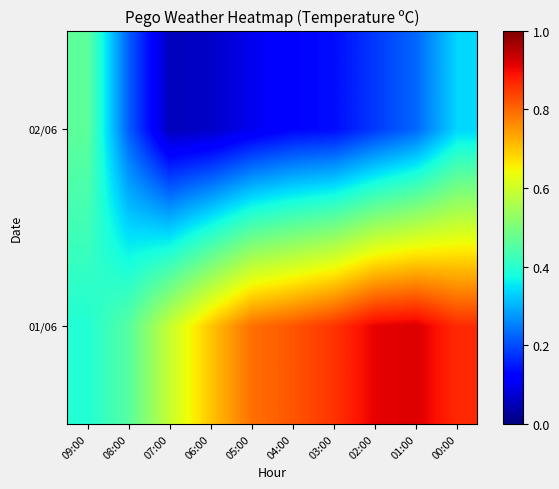

Reading right to left, what are all the values shown in this chart?

01/06: 00:00=0.9	01:00=0.9	02:00=0.9	03:00=0.9	04:00=0.8	05:00=0.8	06:00=0.7	07:00=0.6	08:00=0.5	09:00=0.4
02/06: 00:00=0.3	01:00=0.2	02:00=0.2	03:00=0.1	04:00=0.1	05:00=0.1	06:00=0.1	07:00=0.1	08:00=0.2	09:00=0.5